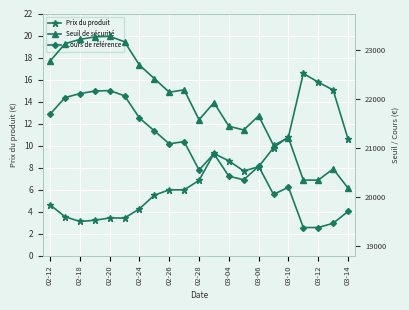

True or false: Prix du produit has more than 1 points higher than both neighbors.

True